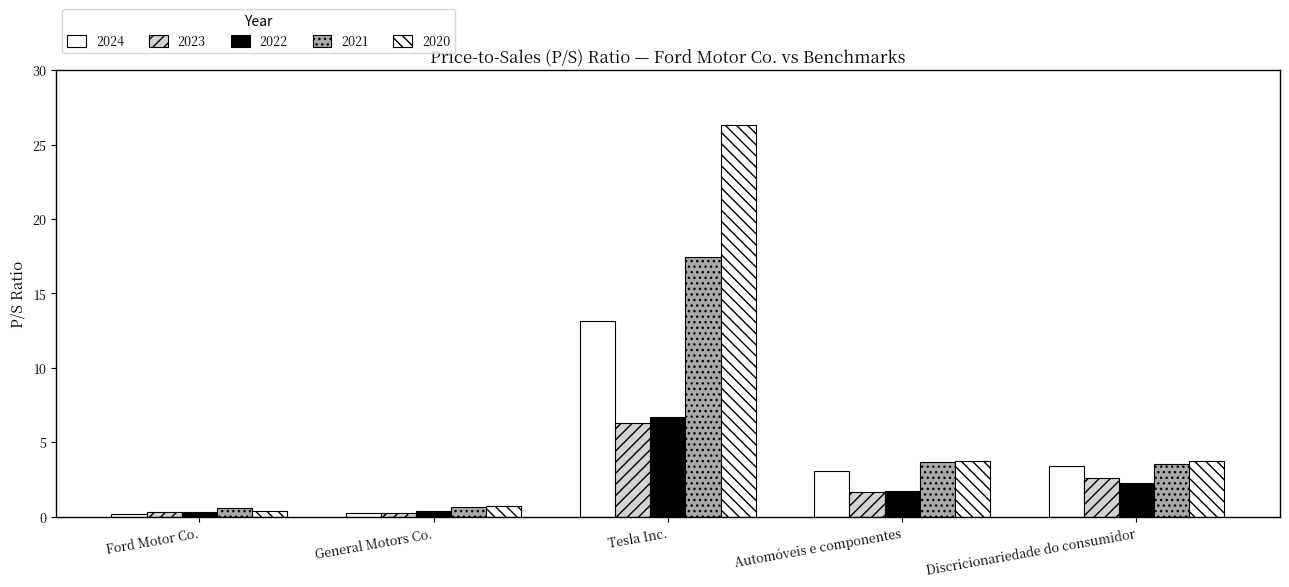

How many values in the 2021 series are below 3?

2